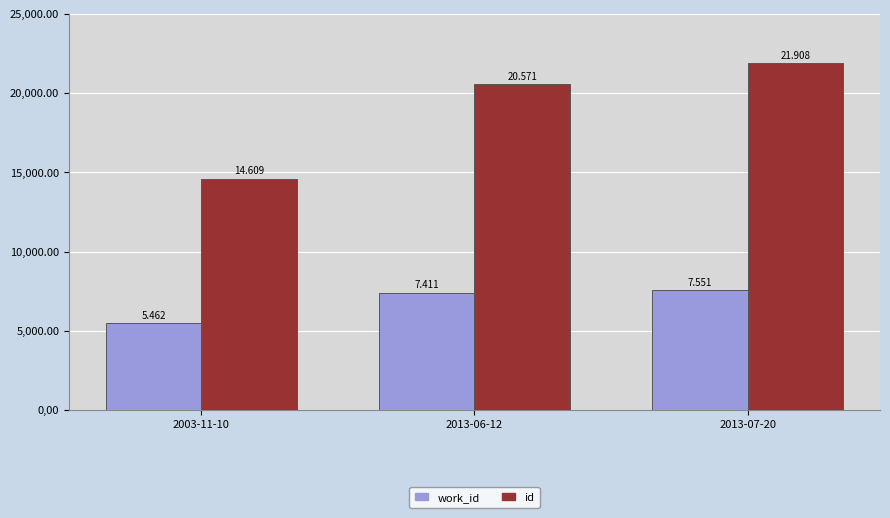

What are all the series names shown in the legend?

work_id, id